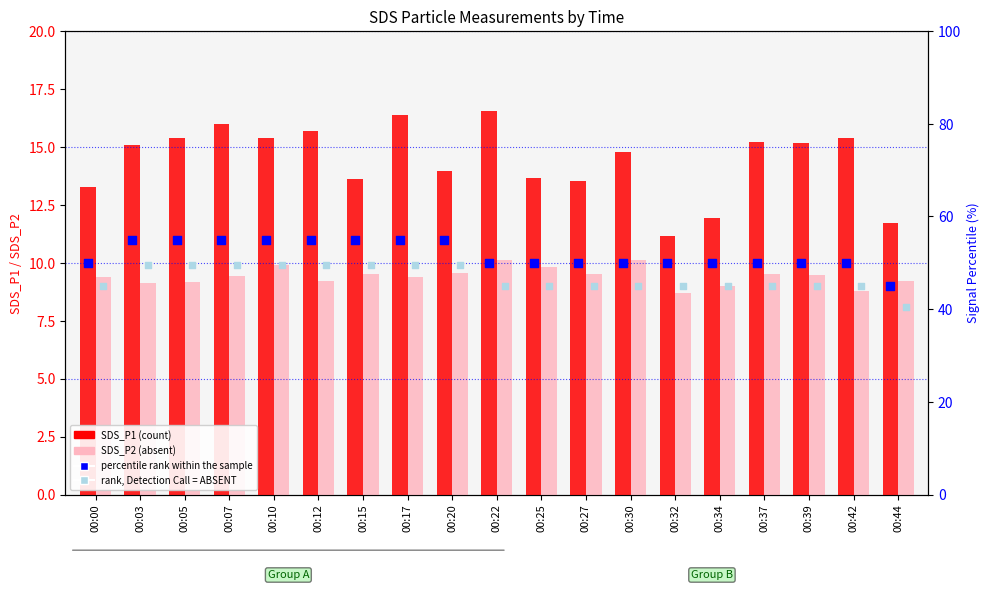

At which category is the sum across all series the highest?

00:17